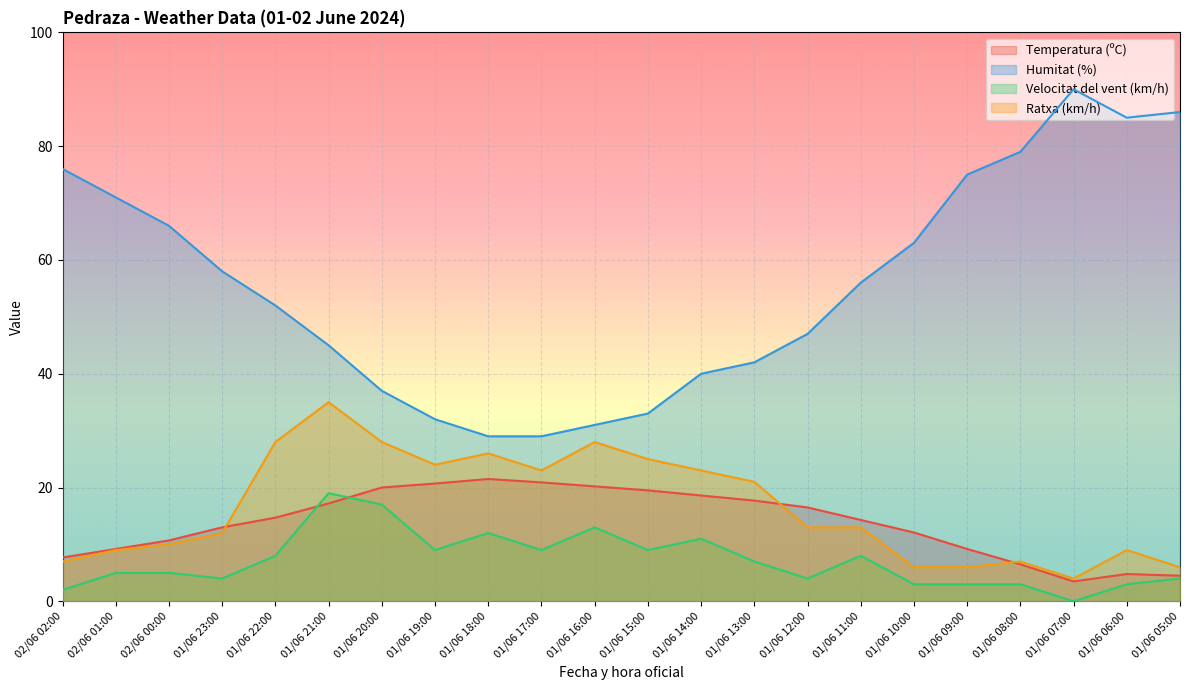

Is the value of Humitat (%) at 01/06 12:00 greater than the value of Ratxa (km/h) at 01/06 12:00?

Yes